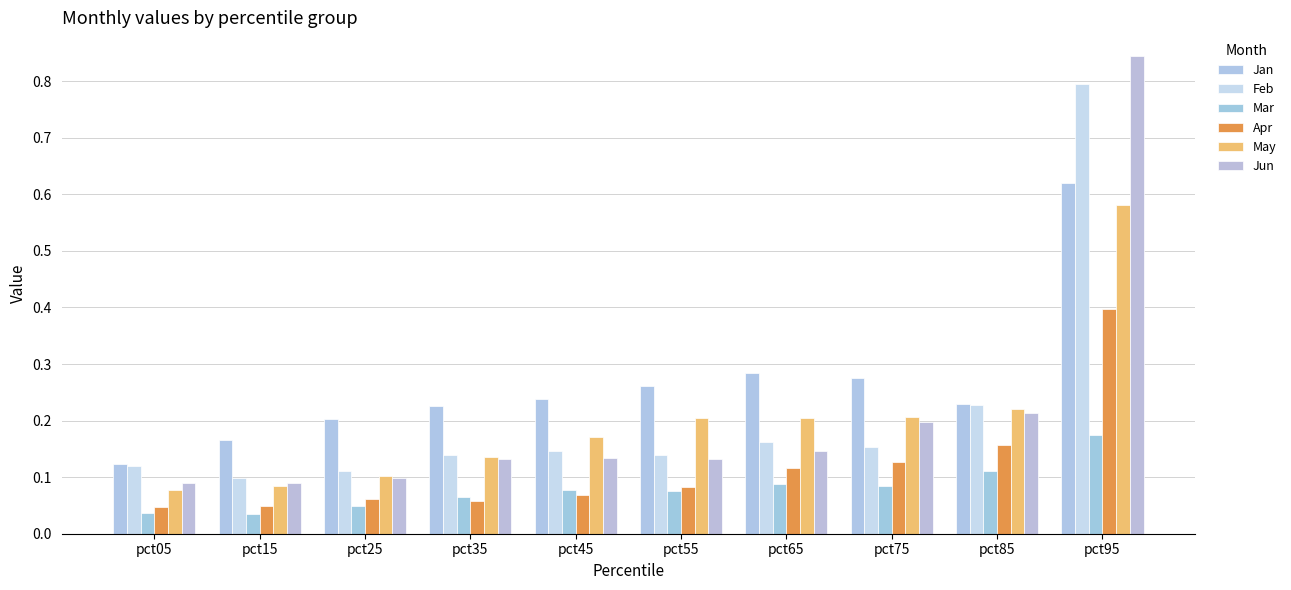

Count the number of categories in the chart.

10